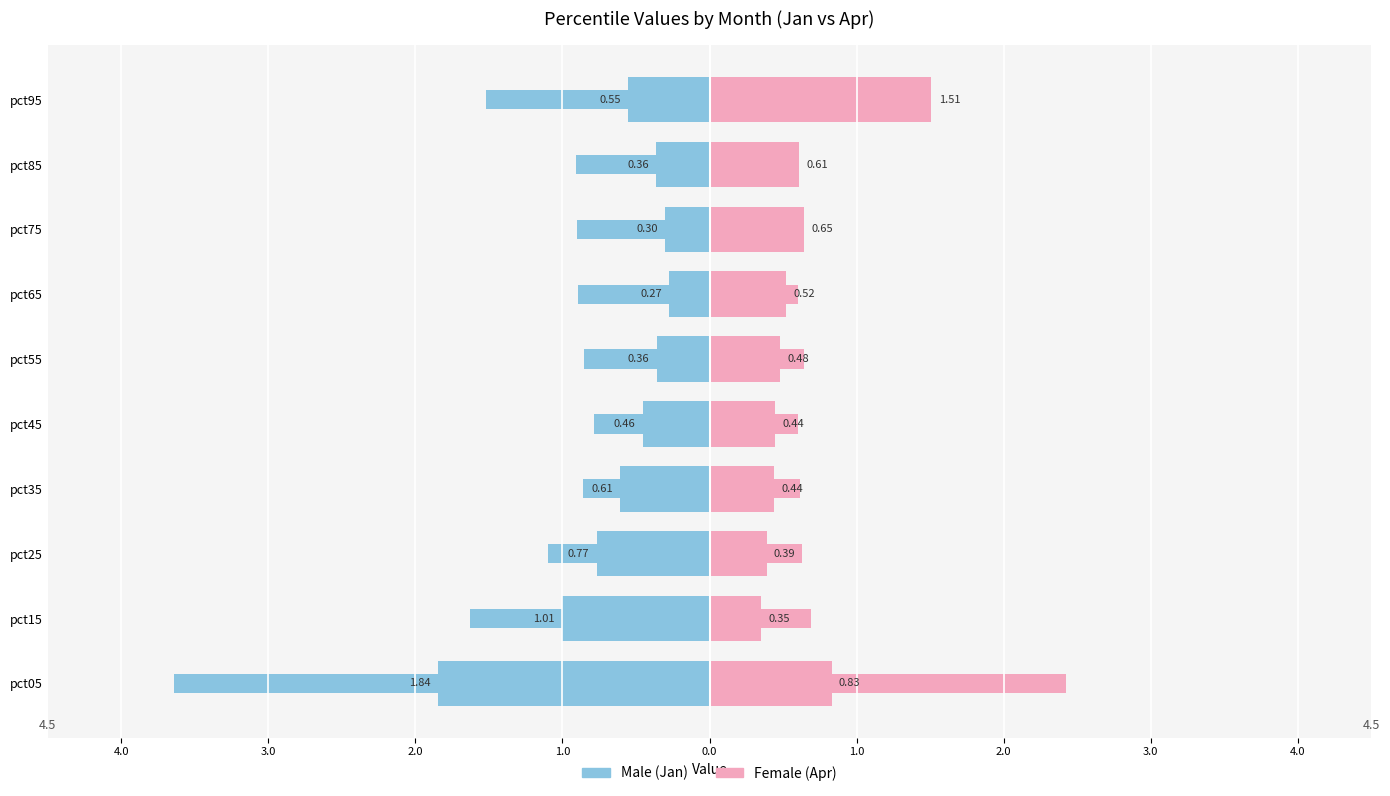

Are the bars horizontal?

Yes